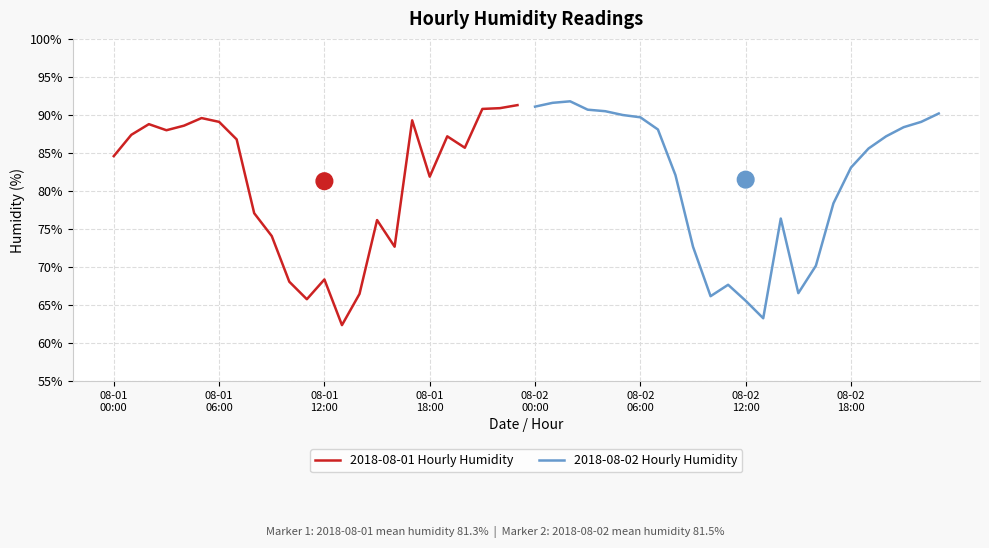

True or false: 2018-08-02 Hourly Humidity has more than 2 interior local peaks.

True